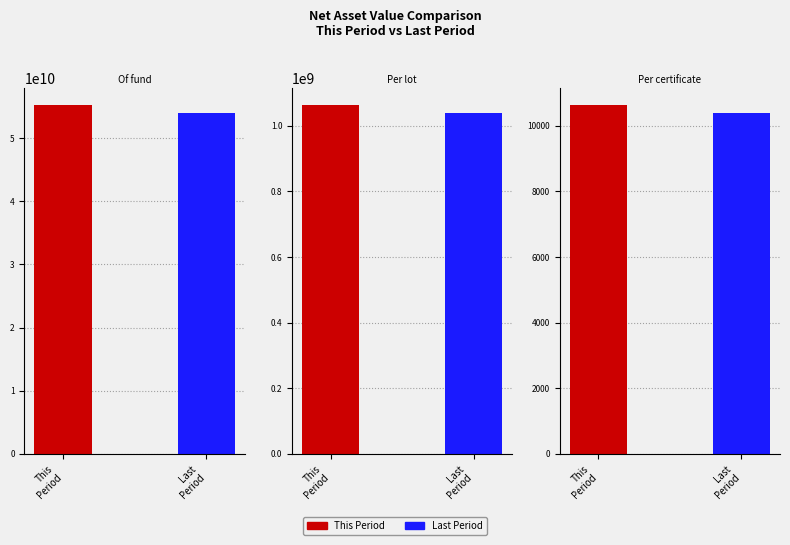

List the series in order of their overall mean, lowest first.

Last Period, This Period